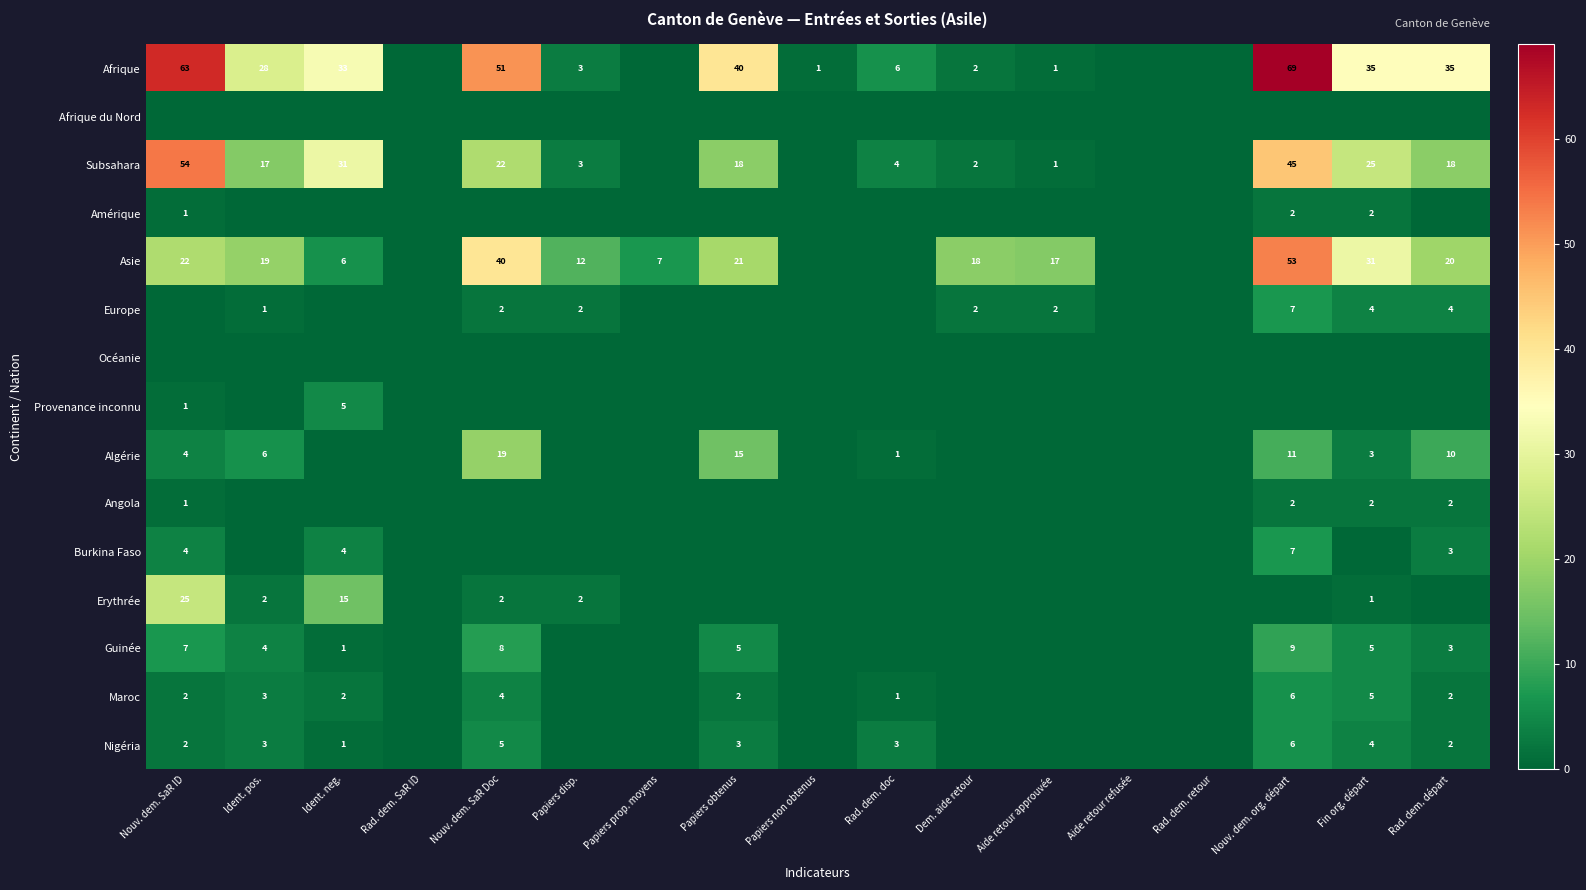

True or false: Europe has a value of 2 at Dem. aide retour.

True